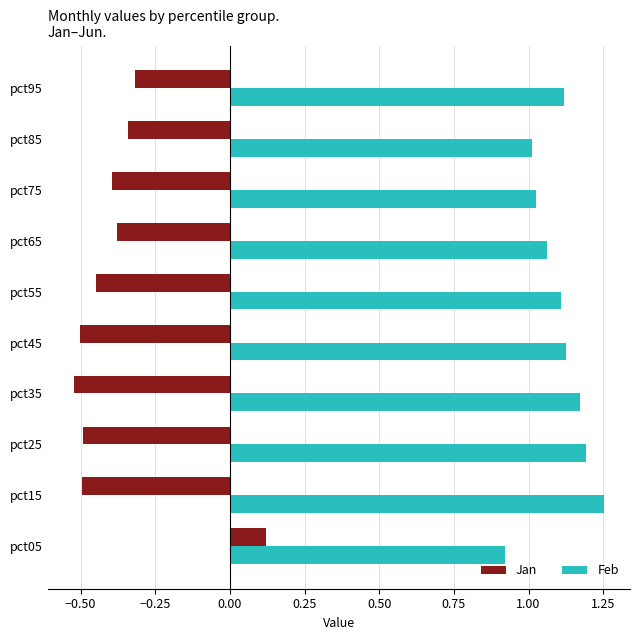

What is the difference between the maximum and second lowest values in the Jan series?

0.6